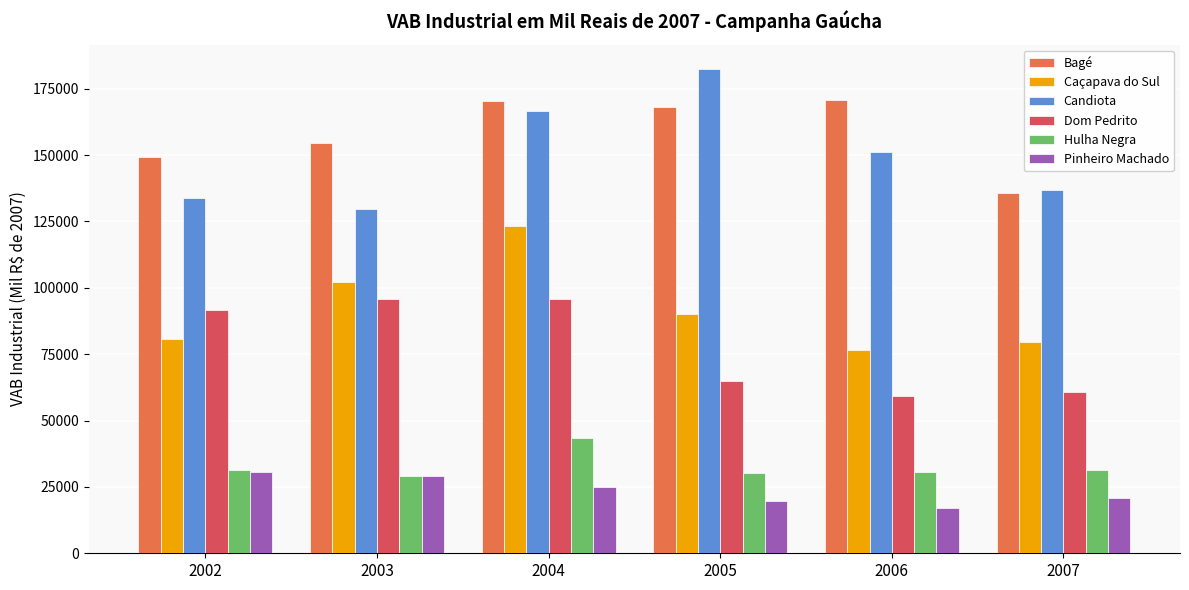

At which label does Caçapava do Sul first exceed 90191?

2003